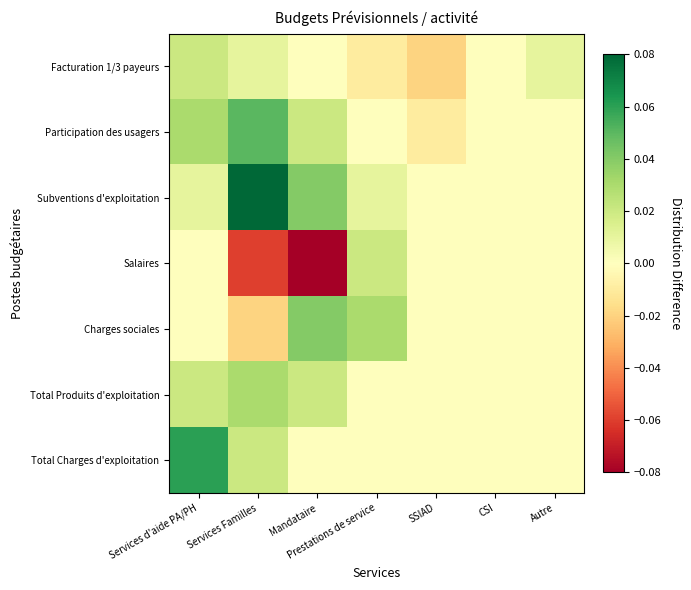

How many data points does each series have?

7